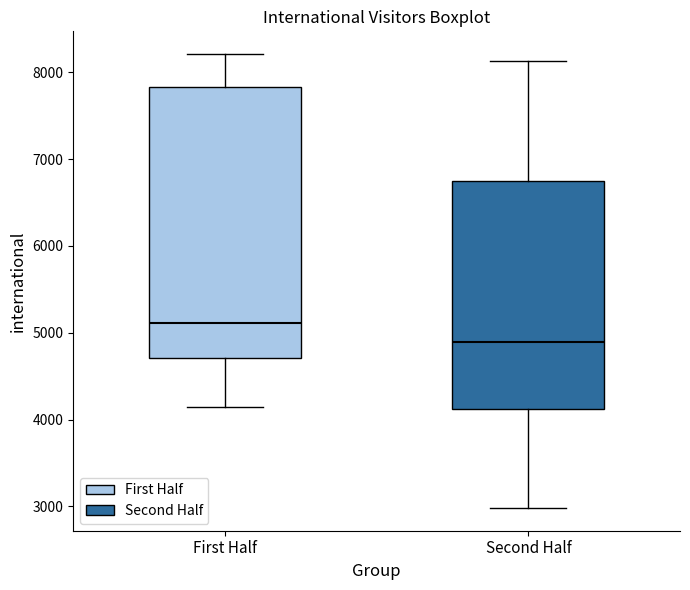

Which box is the tallest, from its lower edge to its upper edge?

First Half